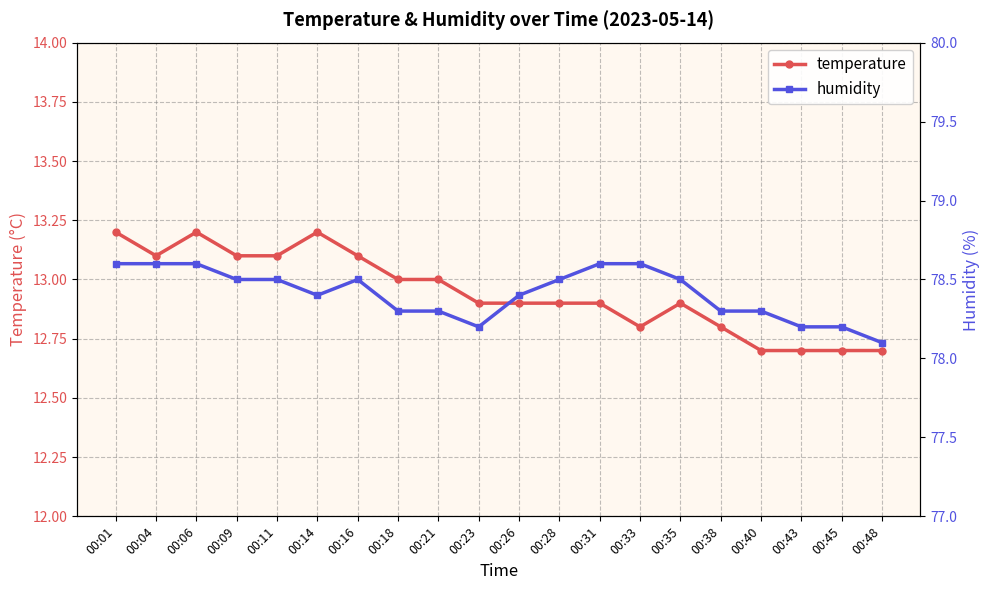

What is the value of the humidity point at the 18th from the left?

78.2